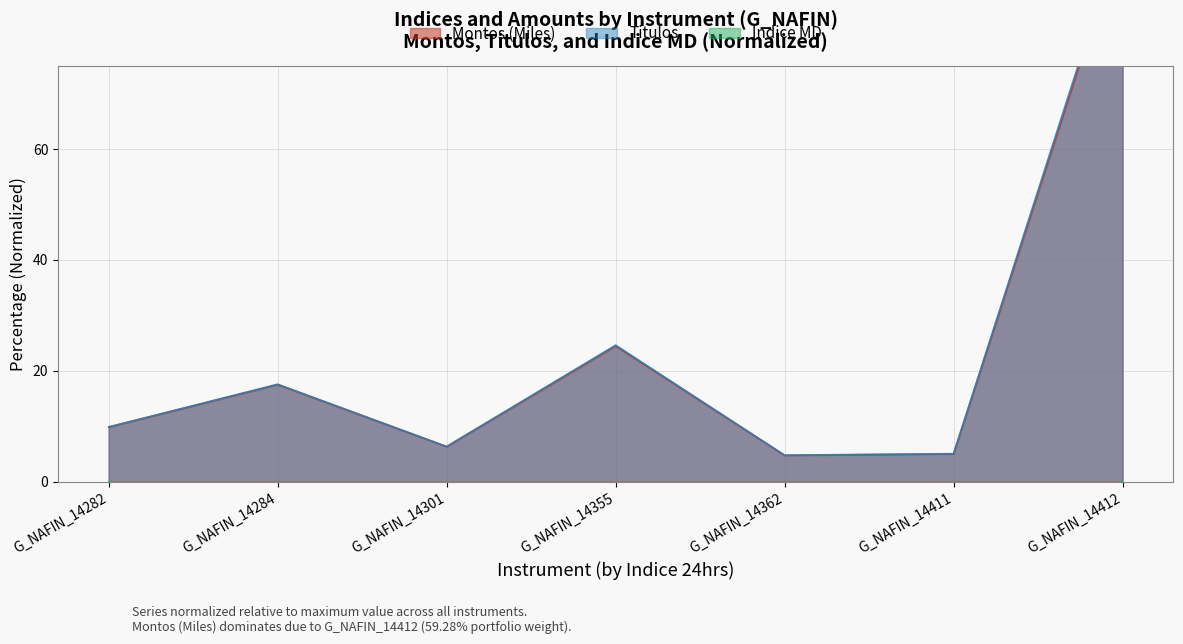

True or false: Montos (Miles) and Titulos cross at least once.

False